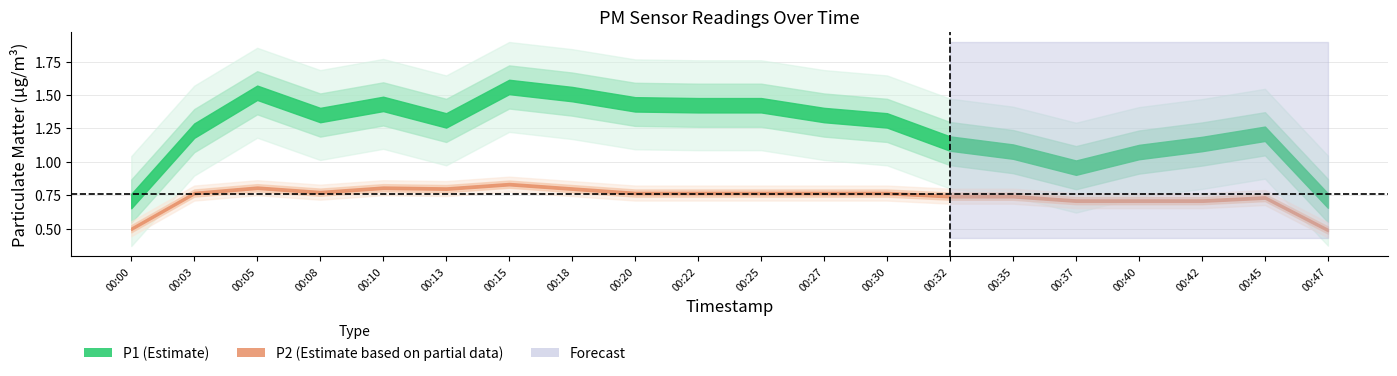

True or false: P2 and P1 intersect in this chart.

False